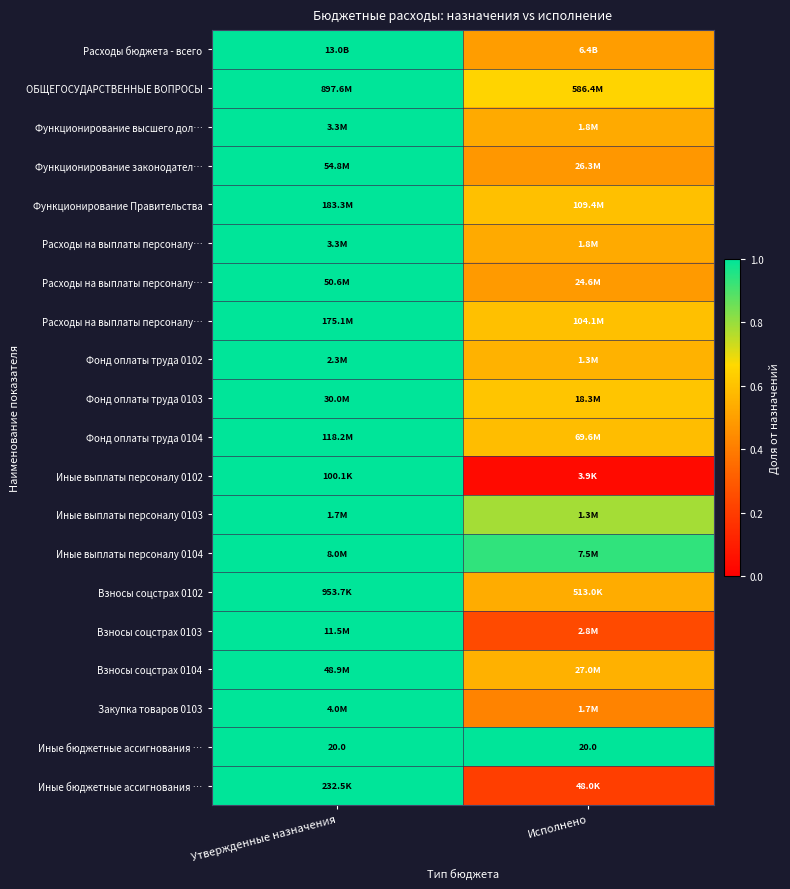

How many series are shown in this chart?

20